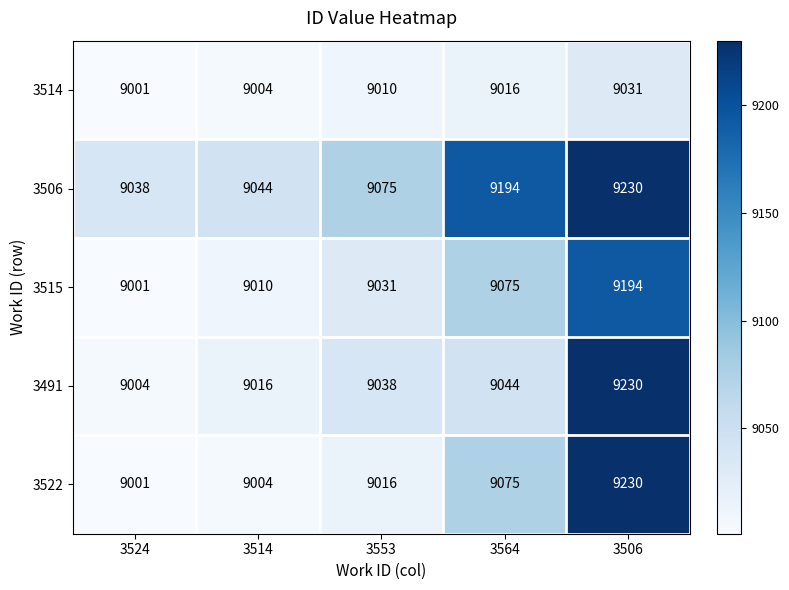

Where is 3506 nearest to the value 9134?

3553